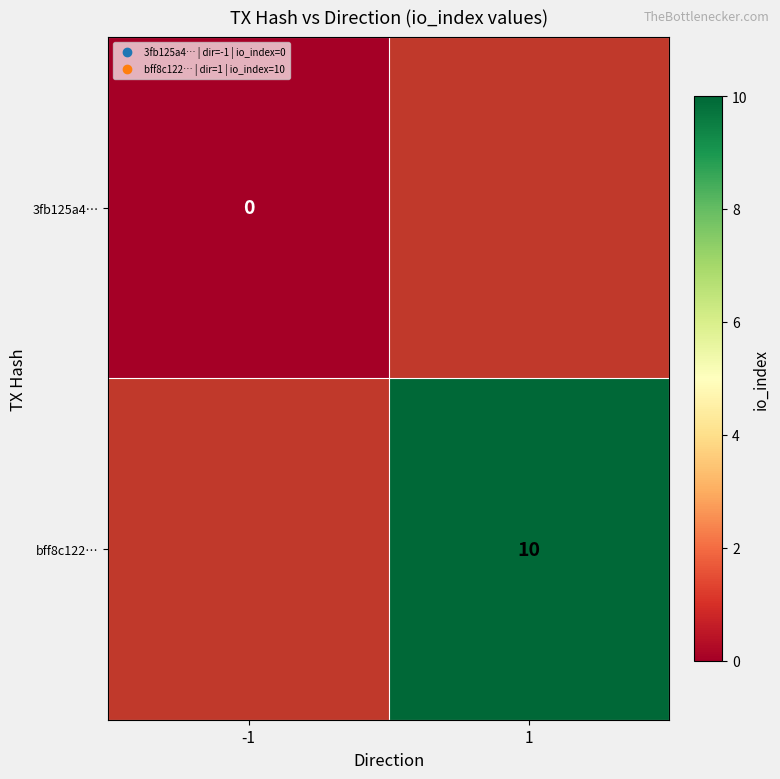

True or false: bff8c122… has a value of 10 at 1.

True